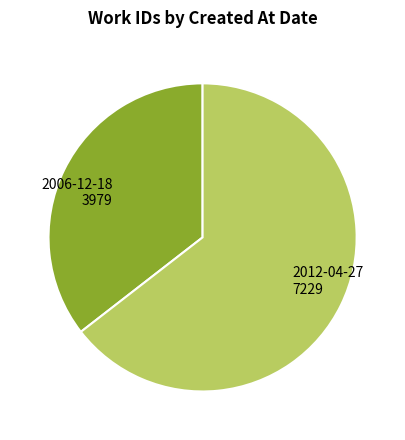

Between 2012-04-27 and 2006-12-18, which is larger?

2012-04-27